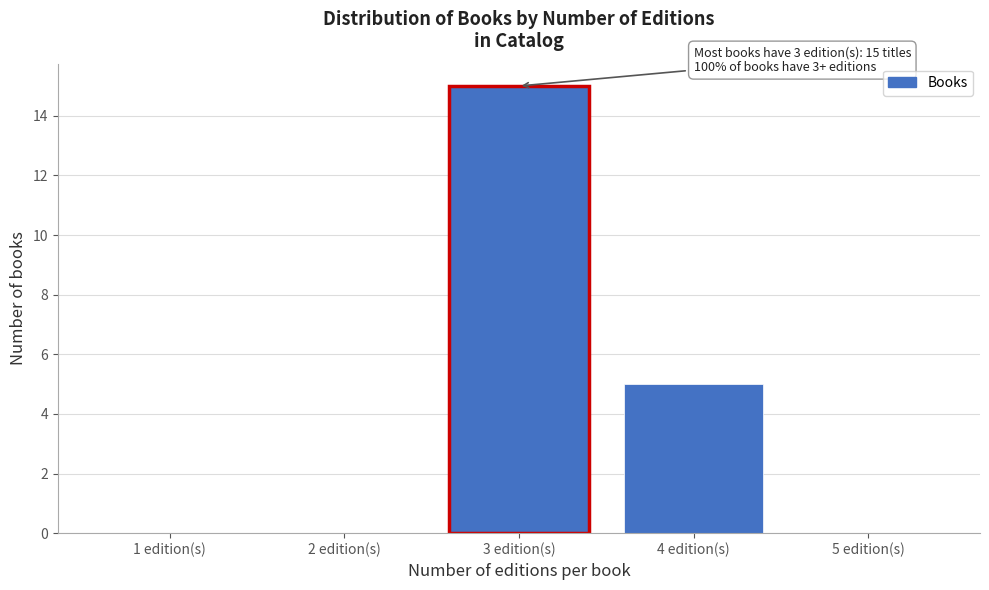

Reading right to left, transcribe all the data shown in this chart.

5 edition(s)=0	4 edition(s)=5	3 edition(s)=15	2 edition(s)=0	1 edition(s)=0